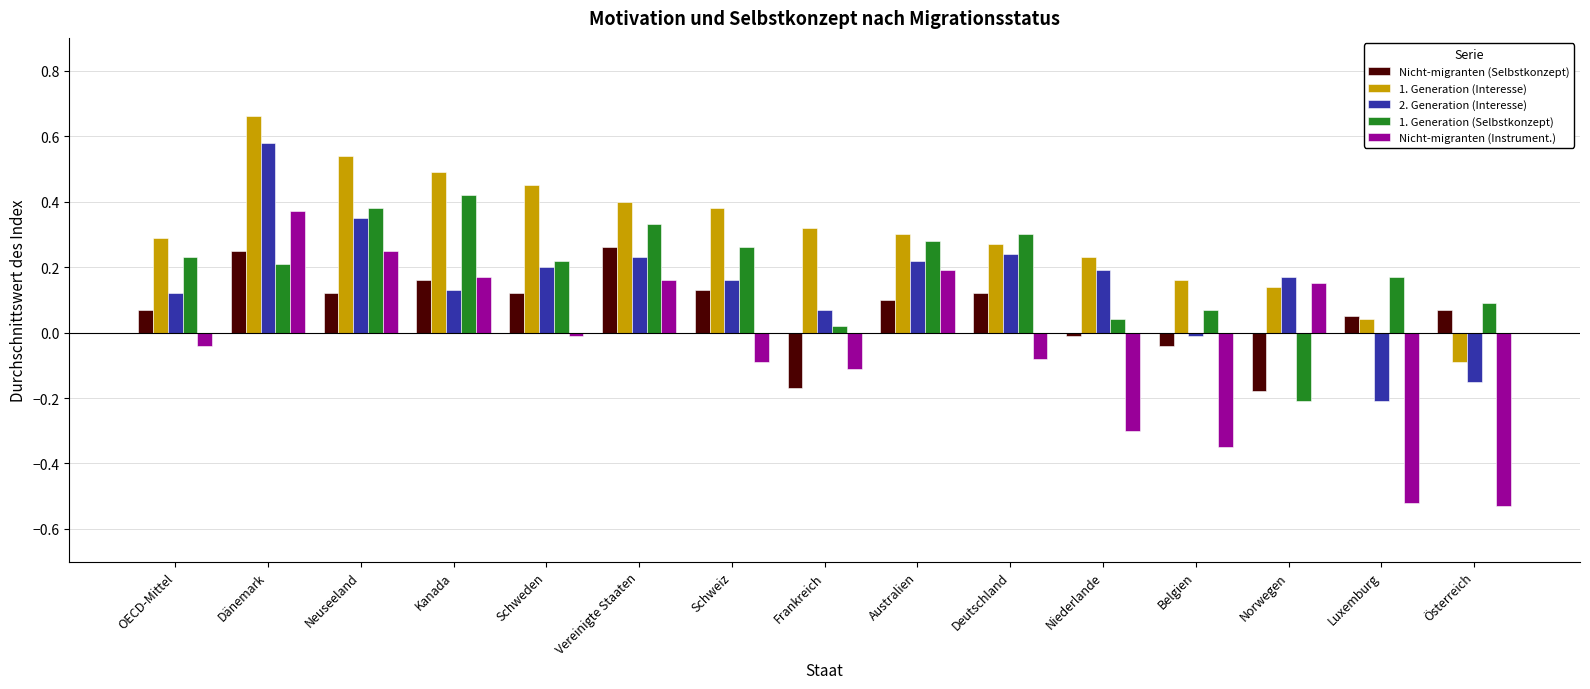

Which series has the largest range (max minus min)?

Nicht-migranten (Instrument.)